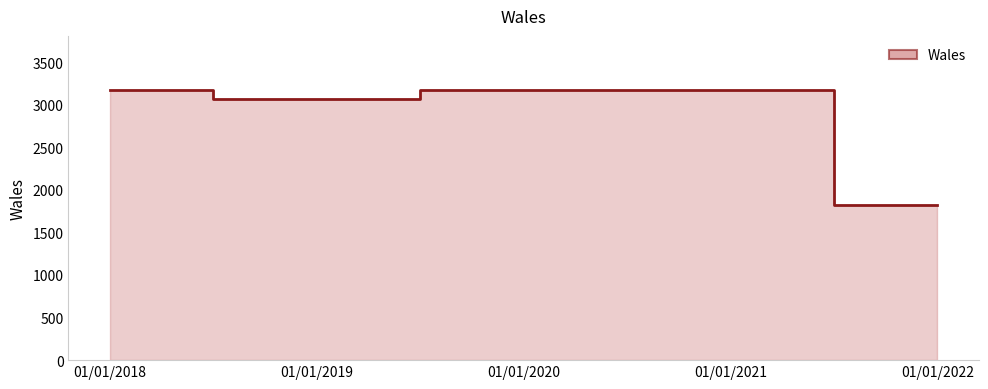

The chart shows a value of 1820 at 01/01/2022. True or false?

True